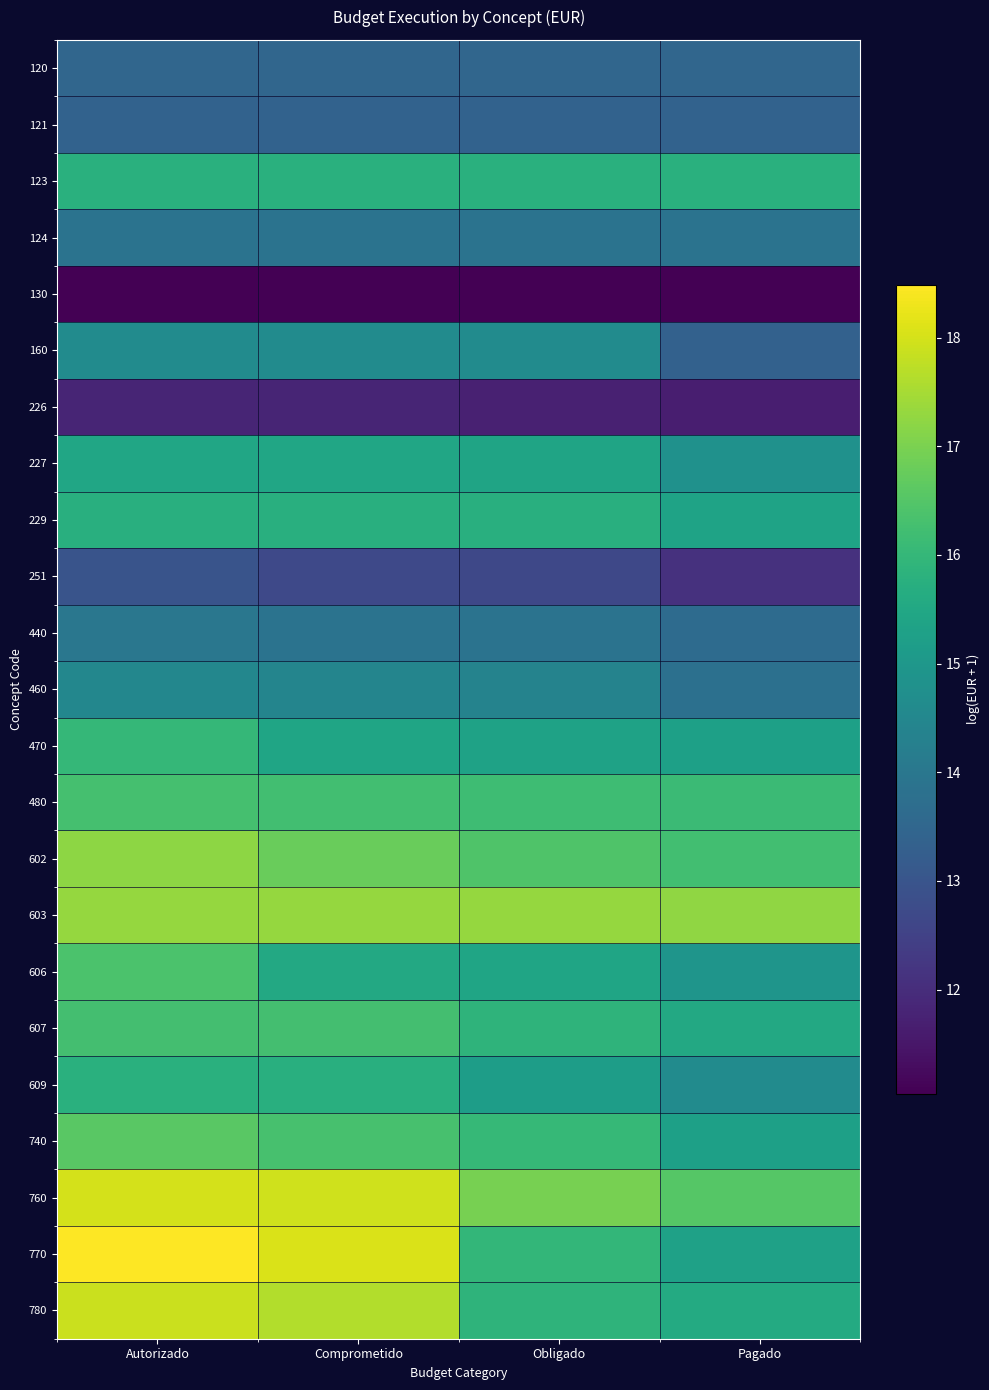

Which series has the widest spread of values?

770